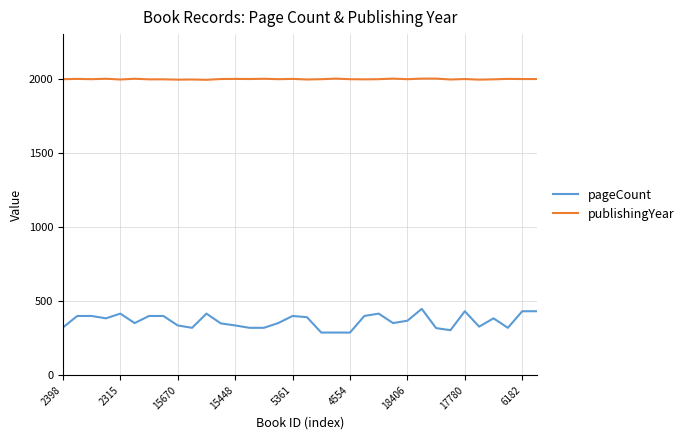

List the series in order of their overall mean, lowest first.

pageCount, publishingYear